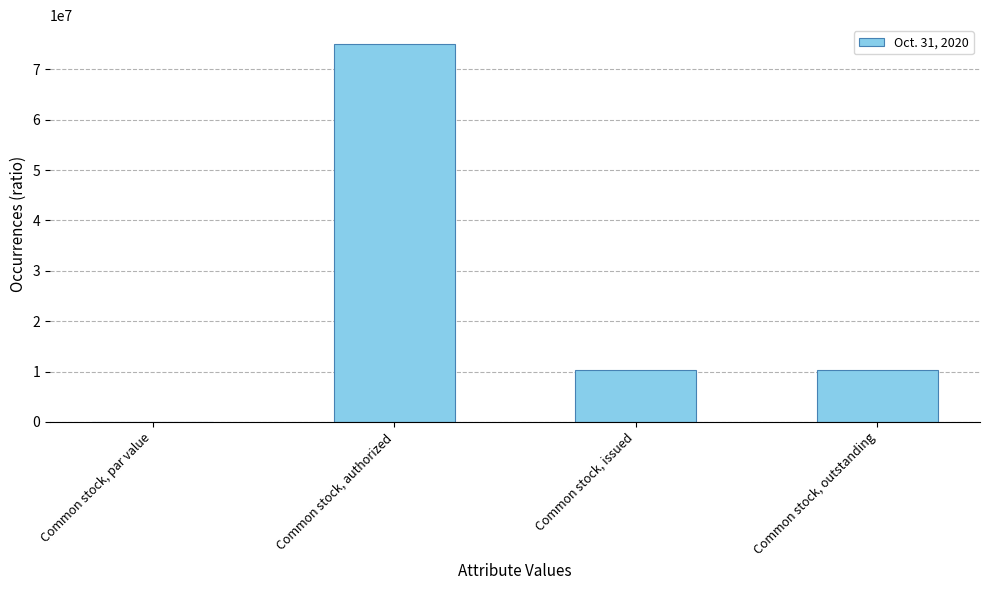

Count the number of categories in the chart.

4